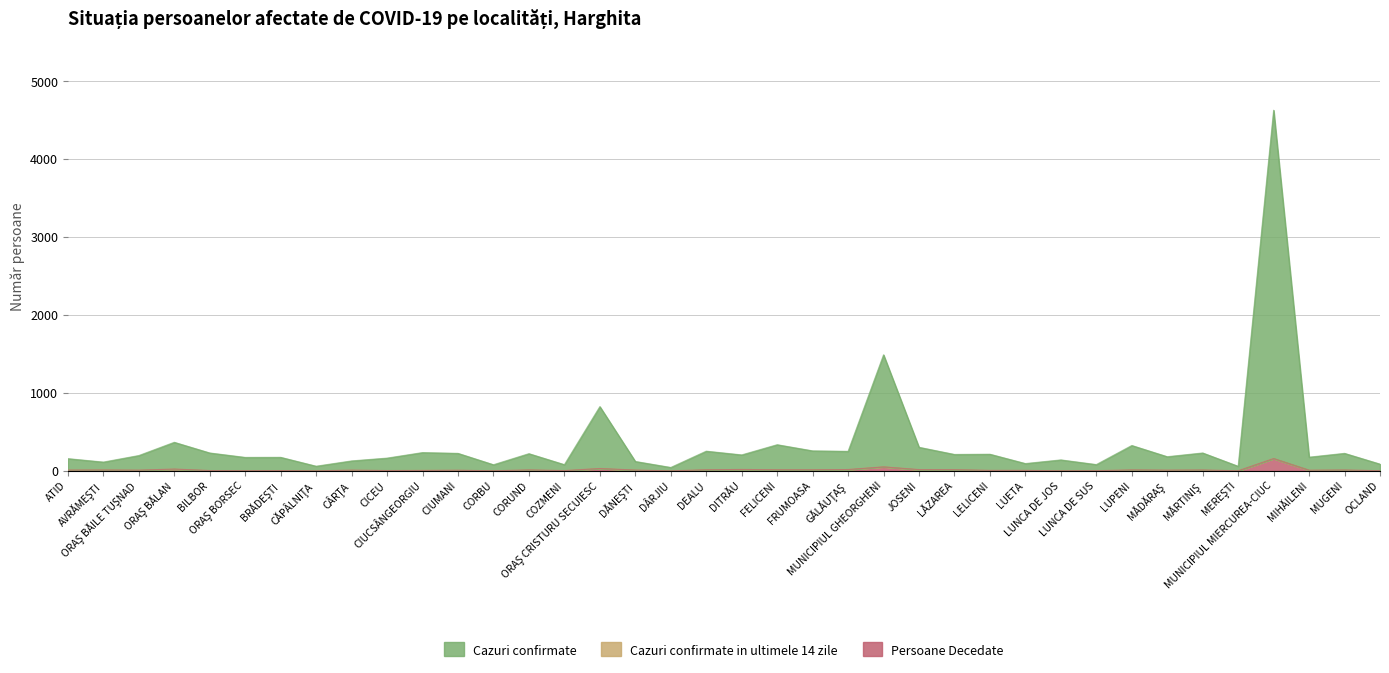

Is it true that Persoane Decedate equals 17 at JOSENI?

True